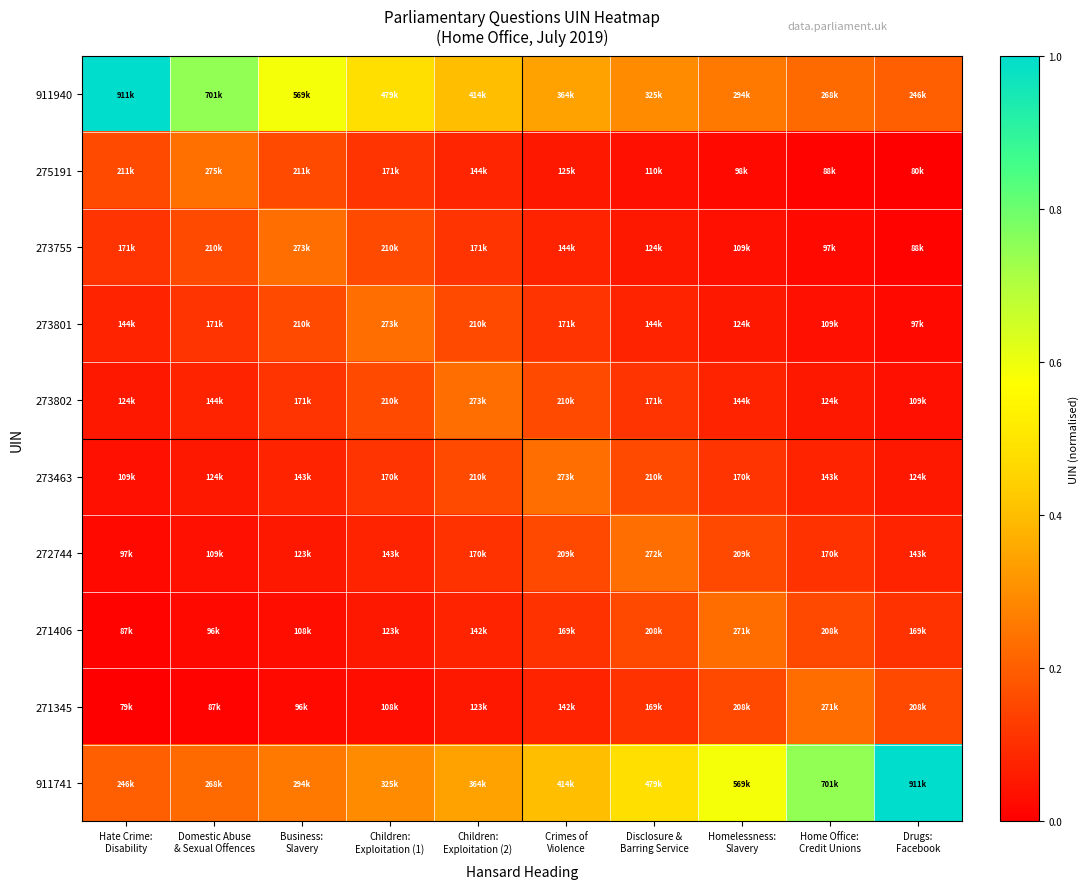

Reading left to right, list all the values displayed in this chart.

911940: Hate Crime:
Disability=1.0	Domestic Abuse
& Sexual Offences=0.7	Business:
Slavery=0.6	Children:
Exploitation (1)=0.5	Children:
Exploitation (2)=0.4	Crimes of
Violence=0.3	Disclosure &
Barring Service=0.3	Homelessness:
Slavery=0.3	Home Office:
Credit Unions=0.2	Drugs:
Facebook=0.2
275191: Hate Crime:
Disability=0.2	Domestic Abuse
& Sexual Offences=0.2	Business:
Slavery=0.2	Children:
Exploitation (1)=0.1	Children:
Exploitation (2)=0.1	Crimes of
Violence=0.1	Disclosure &
Barring Service=0.0	Homelessness:
Slavery=0.0	Home Office:
Credit Unions=0.0	Drugs:
Facebook=0.0
273755: Hate Crime:
Disability=0.1	Domestic Abuse
& Sexual Offences=0.2	Business:
Slavery=0.2	Children:
Exploitation (1)=0.2	Children:
Exploitation (2)=0.1	Crimes of
Violence=0.1	Disclosure &
Barring Service=0.1	Homelessness:
Slavery=0.0	Home Office:
Credit Unions=0.0	Drugs:
Facebook=0.0
273801: Hate Crime:
Disability=0.1	Domestic Abuse
& Sexual Offences=0.1	Business:
Slavery=0.2	Children:
Exploitation (1)=0.2	Children:
Exploitation (2)=0.2	Crimes of
Violence=0.1	Disclosure &
Barring Service=0.1	Homelessness:
Slavery=0.1	Home Office:
Credit Unions=0.0	Drugs:
Facebook=0.0
273802: Hate Crime:
Disability=0.1	Domestic Abuse
& Sexual Offences=0.1	Business:
Slavery=0.1	Children:
Exploitation (1)=0.2	Children:
Exploitation (2)=0.2	Crimes of
Violence=0.2	Disclosure &
Barring Service=0.1	Homelessness:
Slavery=0.1	Home Office:
Credit Unions=0.1	Drugs:
Facebook=0.0
273463: Hate Crime:
Disability=0.0	Domestic Abuse
& Sexual Offences=0.1	Business:
Slavery=0.1	Children:
Exploitation (1)=0.1	Children:
Exploitation (2)=0.2	Crimes of
Violence=0.2	Disclosure &
Barring Service=0.2	Homelessness:
Slavery=0.1	Home Office:
Credit Unions=0.1	Drugs:
Facebook=0.1
272744: Hate Crime:
Disability=0.0	Domestic Abuse
& Sexual Offences=0.0	Business:
Slavery=0.1	Children:
Exploitation (1)=0.1	Children:
Exploitation (2)=0.1	Crimes of
Violence=0.2	Disclosure &
Barring Service=0.2	Homelessness:
Slavery=0.2	Home Office:
Credit Unions=0.1	Drugs:
Facebook=0.1
271406: Hate Crime:
Disability=0.0	Domestic Abuse
& Sexual Offences=0.0	Business:
Slavery=0.0	Children:
Exploitation (1)=0.1	Children:
Exploitation (2)=0.1	Crimes of
Violence=0.1	Disclosure &
Barring Service=0.2	Homelessness:
Slavery=0.2	Home Office:
Credit Unions=0.2	Drugs:
Facebook=0.1
271345: Hate Crime:
Disability=0.0	Domestic Abuse
& Sexual Offences=0.0	Business:
Slavery=0.0	Children:
Exploitation (1)=0.0	Children:
Exploitation (2)=0.1	Crimes of
Violence=0.1	Disclosure &
Barring Service=0.1	Homelessness:
Slavery=0.2	Home Office:
Credit Unions=0.2	Drugs:
Facebook=0.2
911741: Hate Crime:
Disability=0.2	Domestic Abuse
& Sexual Offences=0.2	Business:
Slavery=0.3	Children:
Exploitation (1)=0.3	Children:
Exploitation (2)=0.3	Crimes of
Violence=0.4	Disclosure &
Barring Service=0.5	Homelessness:
Slavery=0.6	Home Office:
Credit Unions=0.7	Drugs:
Facebook=1.0